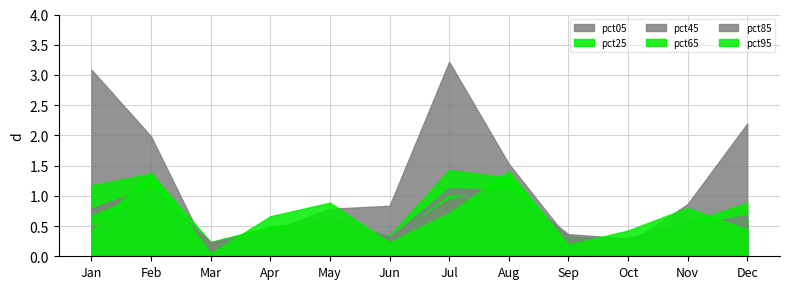

Does the chart display data point markers on the line(s)?

No